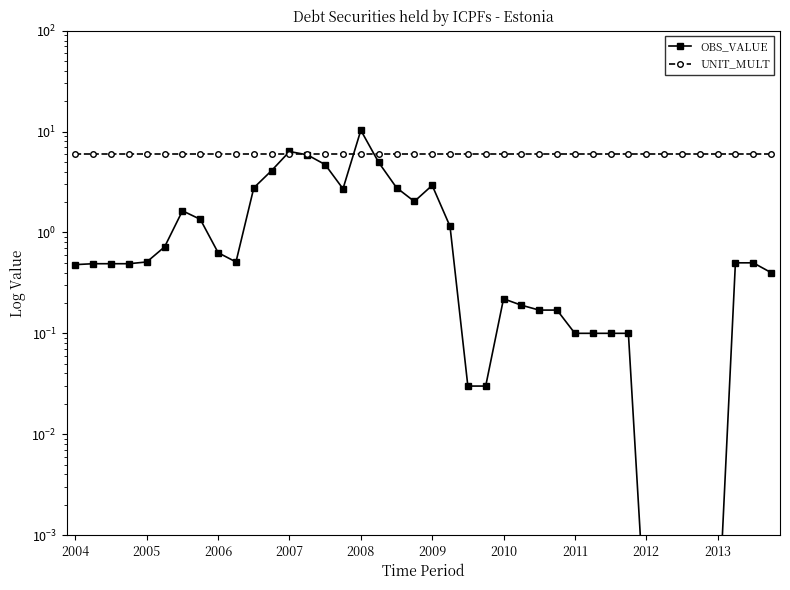

What are all the series names shown in the legend?

OBS_VALUE, UNIT_MULT